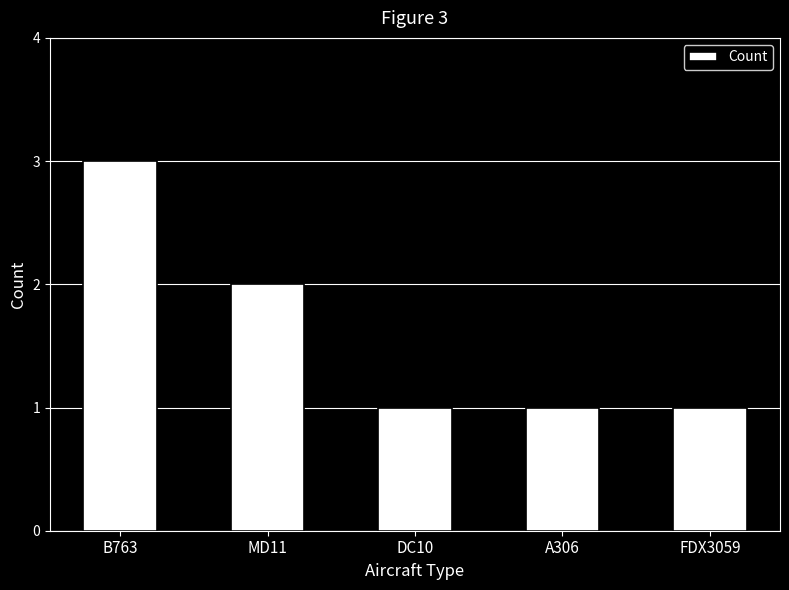

How many data points does each series have?

5